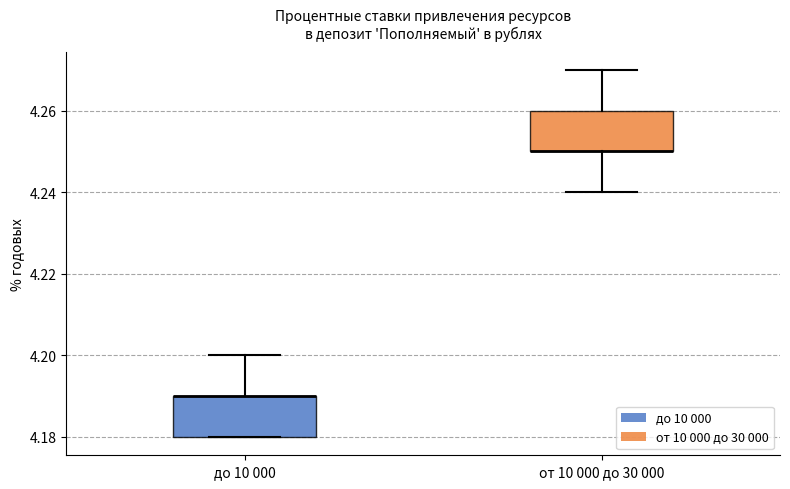

Reading left to right, read every box against the y-axis: the position of its median line, the range the box covers, and the ends of its whiskers. The values are not printed on the chart, so give them approximately, as read against the axis.

до 10 000: median 4.19 (drawn on the box's upper edge), box 4.18 to 4.19, whiskers 4.18 to 4.20
от 10 000 до 30 000: median 4.25 (drawn on the box's lower edge), box 4.25 to 4.26, whiskers 4.24 to 4.27